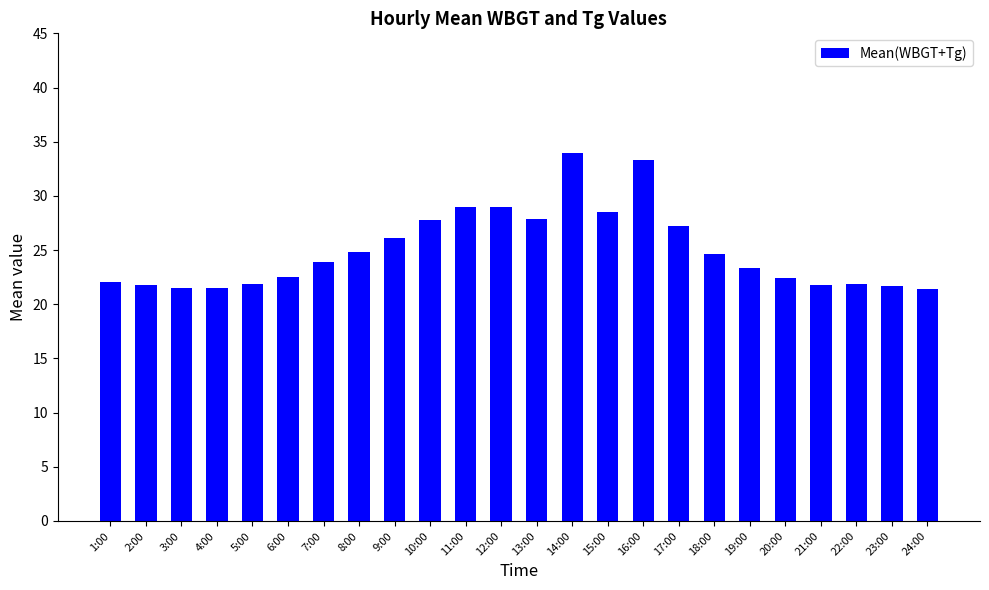

What is the sum of all values?

599.9